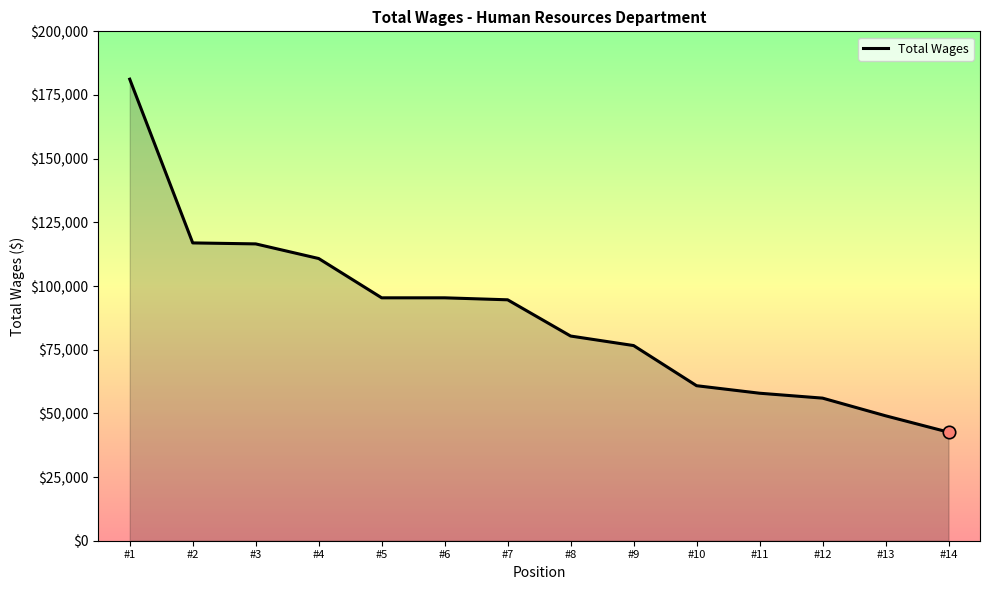

Approximately how many times larger is the value at #11 compared to #12?

1.0